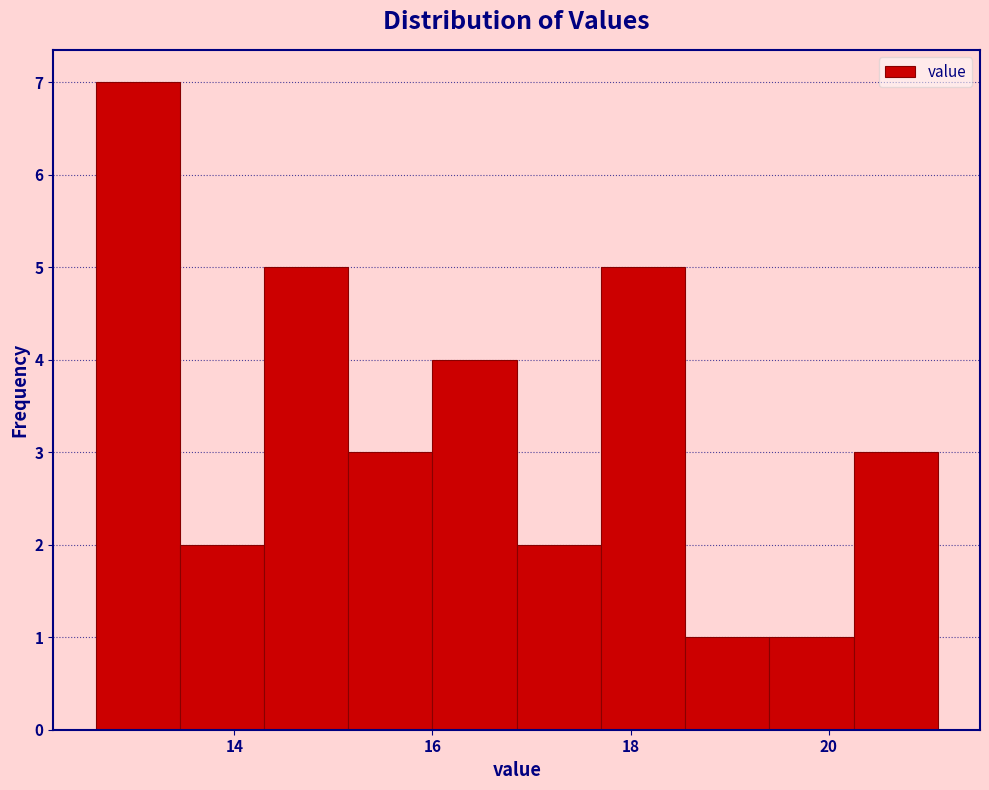

How tall is the bar that spans 15.15 to 16.00 on the x-axis? Neither the bar edges nor the heights are printed on the chart, so give them approximately, as read against the axes.

3